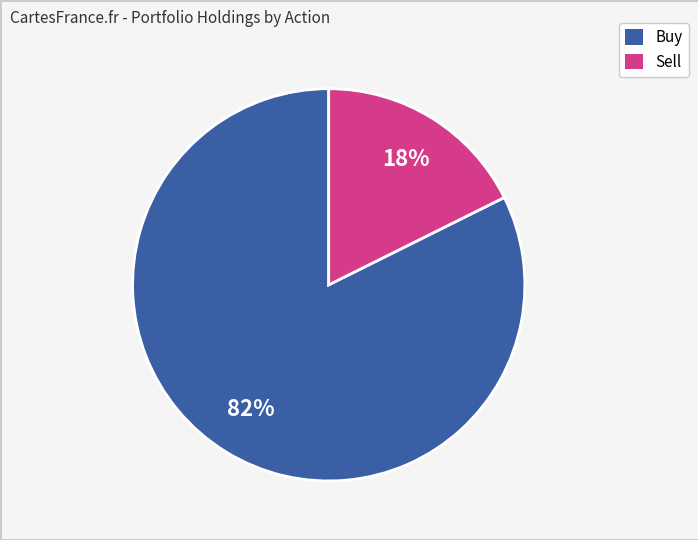

Is there a majority slice in this chart?

Yes